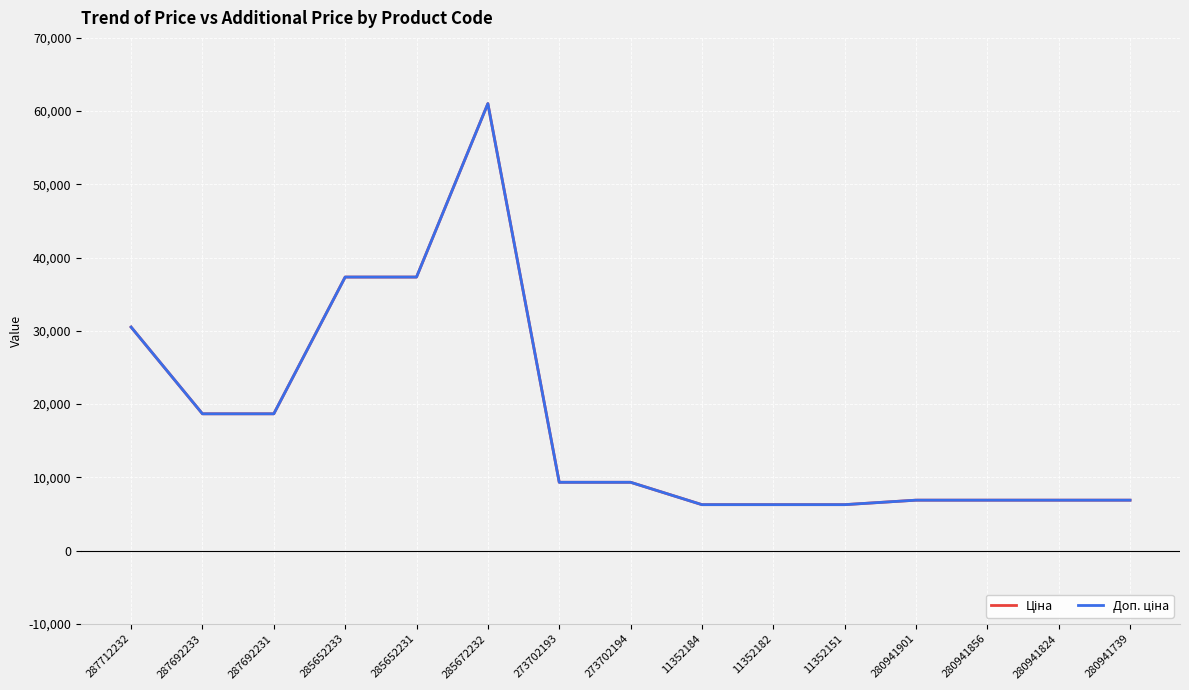

Where does the Доп. ціна series first go above 9321?

287712232